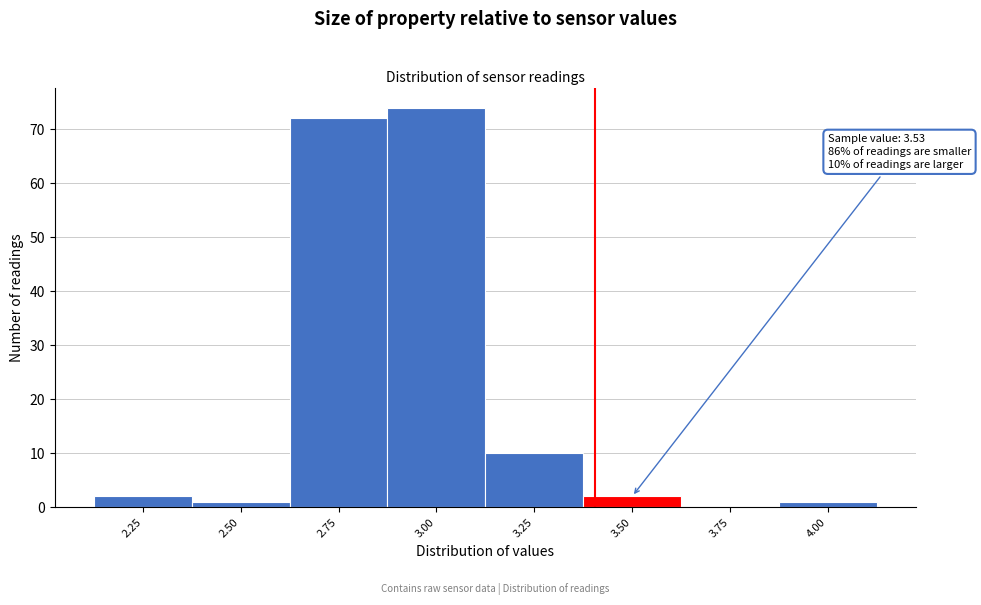

Reading right to left, what are all the values shown in this chart?

4.00=1	3.75=0	3.50=2	3.25=10	3.00=74	2.75=72	2.50=1	2.25=2